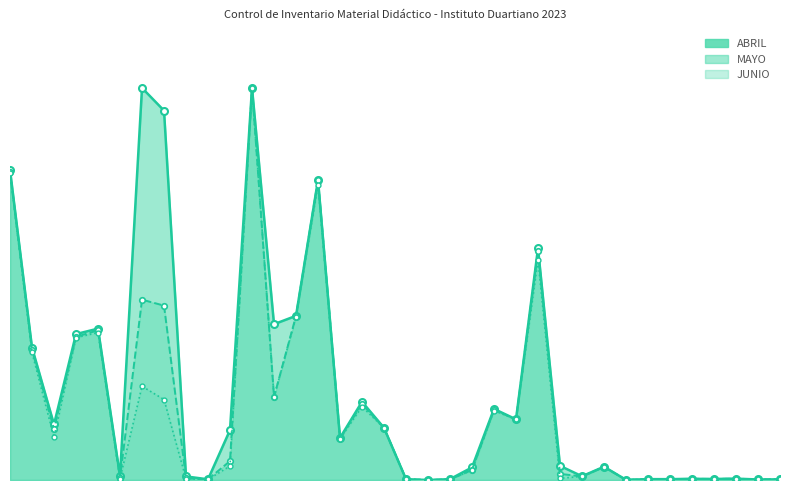

True or false: ABRIL has a value of 2300 at ID007.

True